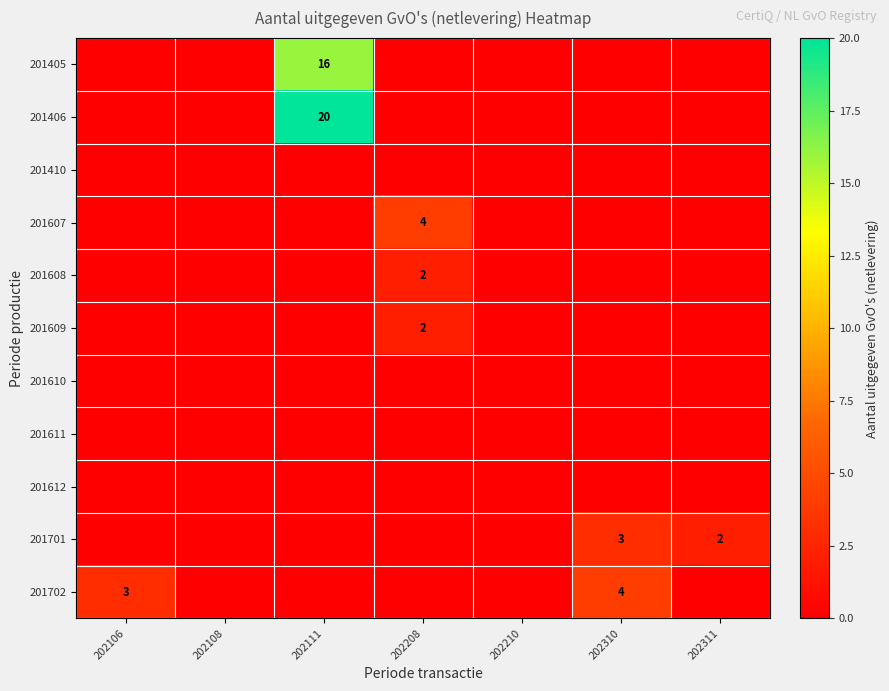

Which category has the lowest value across all series?

202106